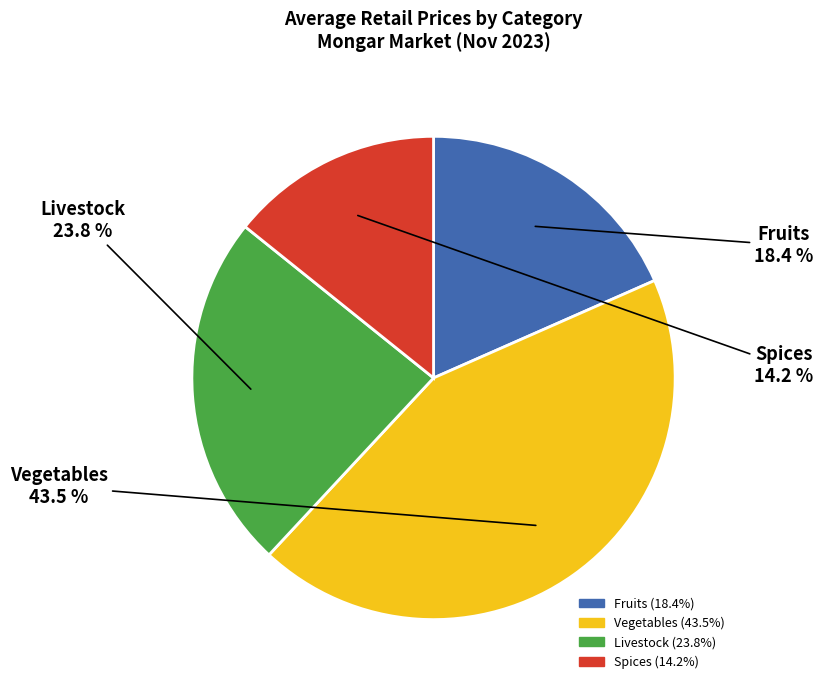

Between Fruits and Vegetables, which is larger?

Vegetables